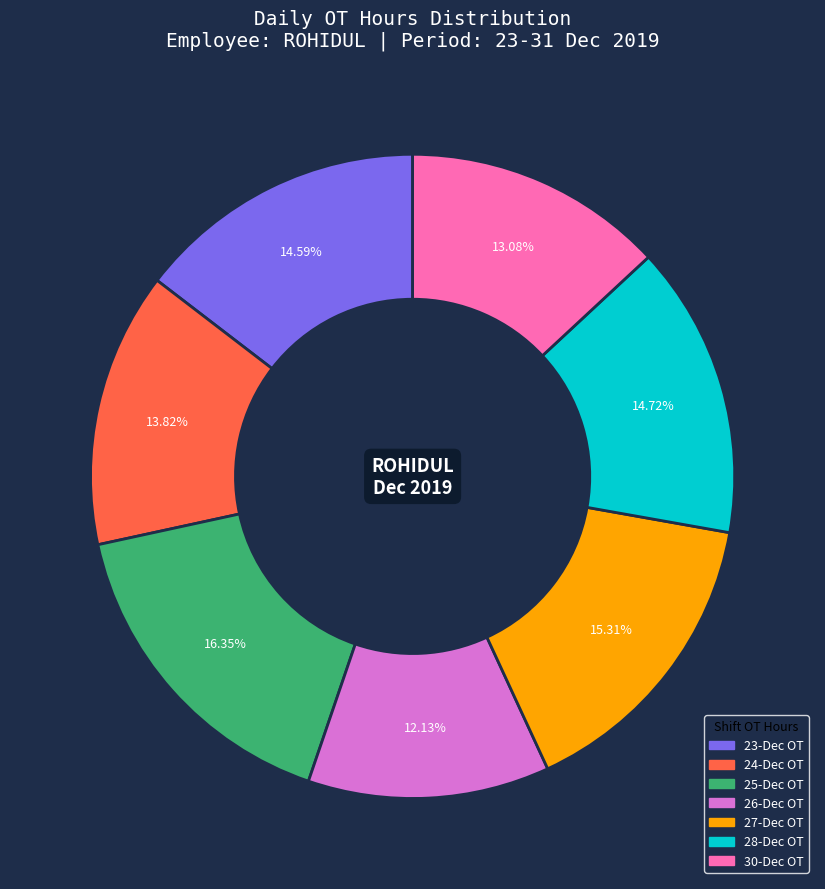

Is the sum of 24-Dec OT and 28-Dec OT greater than half?

No